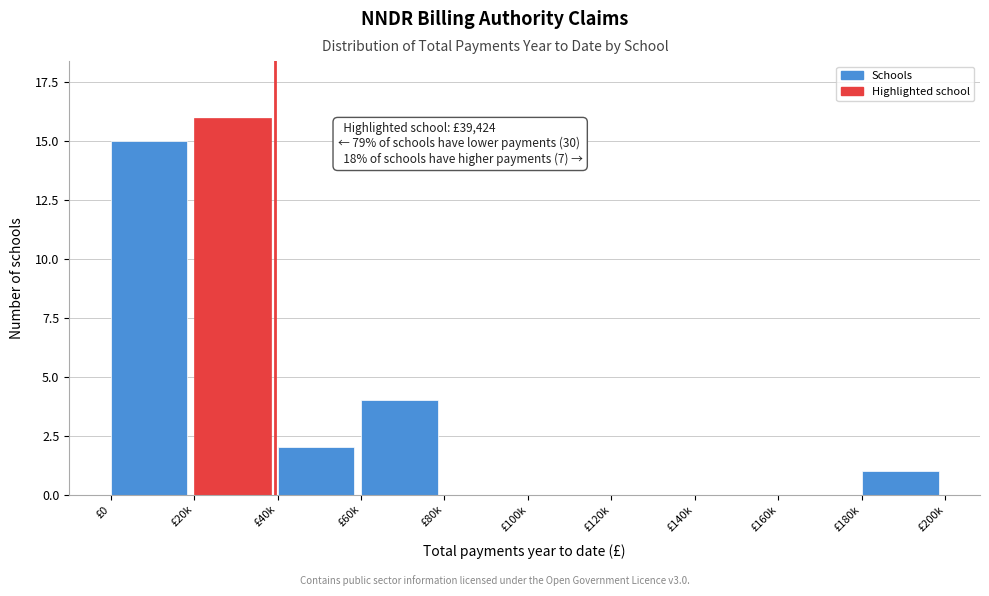

Reading right to left, transcribe all the data shown in this chart.

£180k=1	£160k=0	£140k=0	£120k=0	£100k=0	£80k=0	£60k=4	£40k=2	£20k=16	£0=15